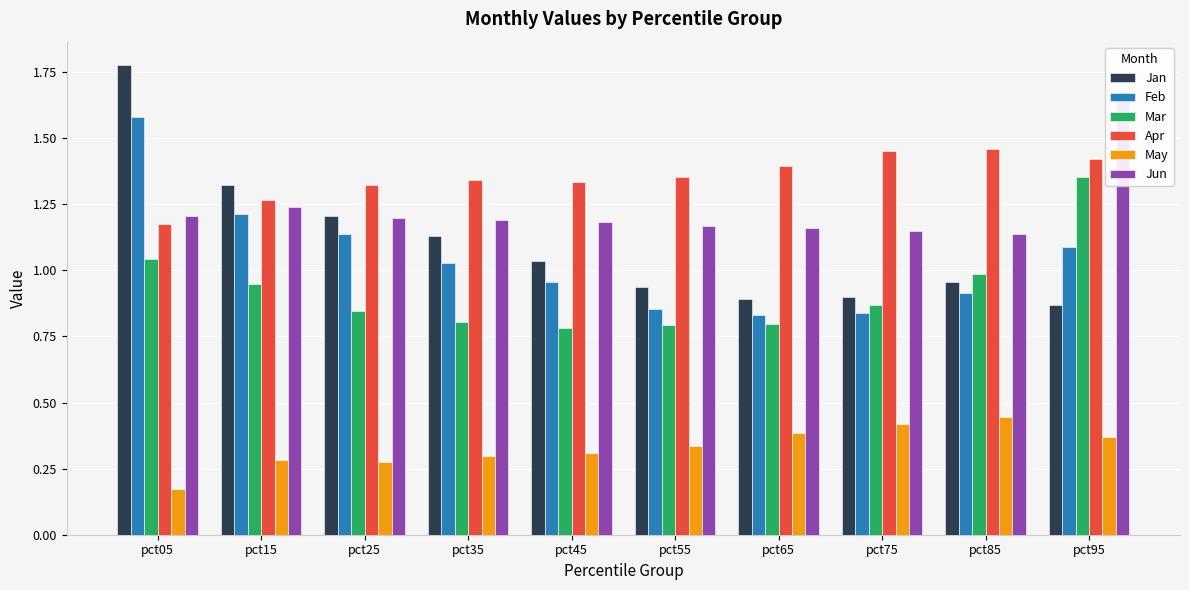

Read the Mar value at pct05.

1.0